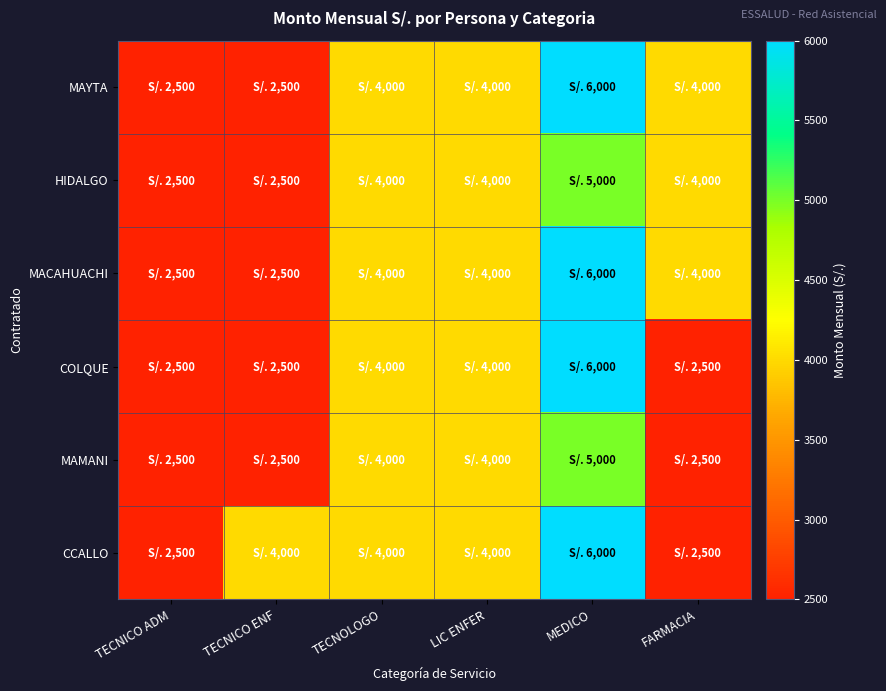

Between MEDICO and FARMACIA, which is larger?

MEDICO